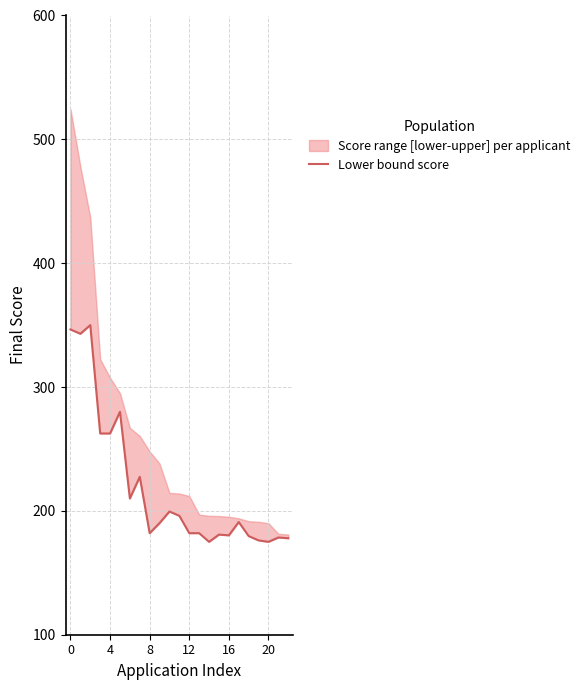

What is the label of the 11th point from the right?

12